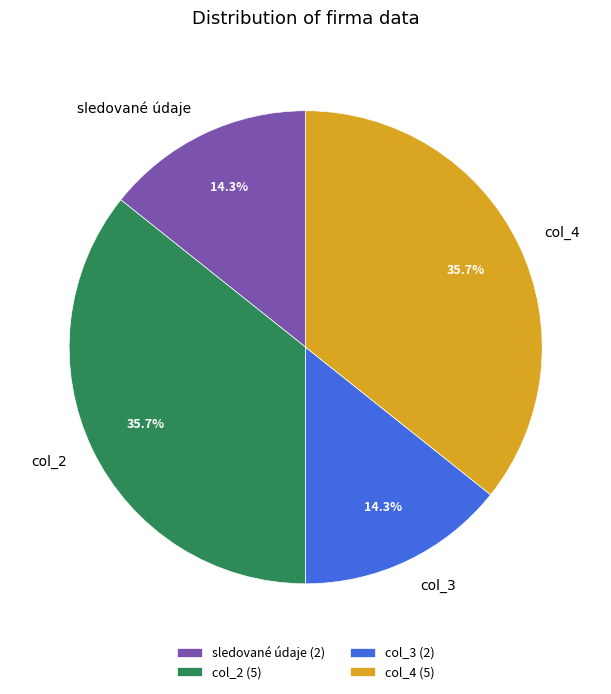

What percentage is the col_4 slice, to the nearest percent?

36%